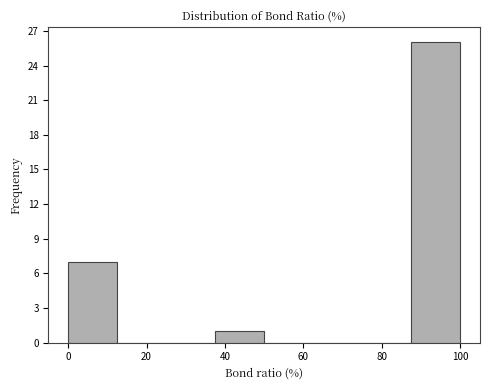

Reading left to right, list every bar in this chart as the range it spans on the x-axis followed by its height. Neither the bar edges nor the heights are printed on the chart, so give them approximately, as read against the axes.

0.0 to 12.5: 7
12.5 to 25.0: 0
25.0 to 37.5: 0
37.5 to 50.0: 1
50.0 to 62.5: 0
62.5 to 75.0: 0
75.0 to 87.5: 0
87.5 to 100.0: 26